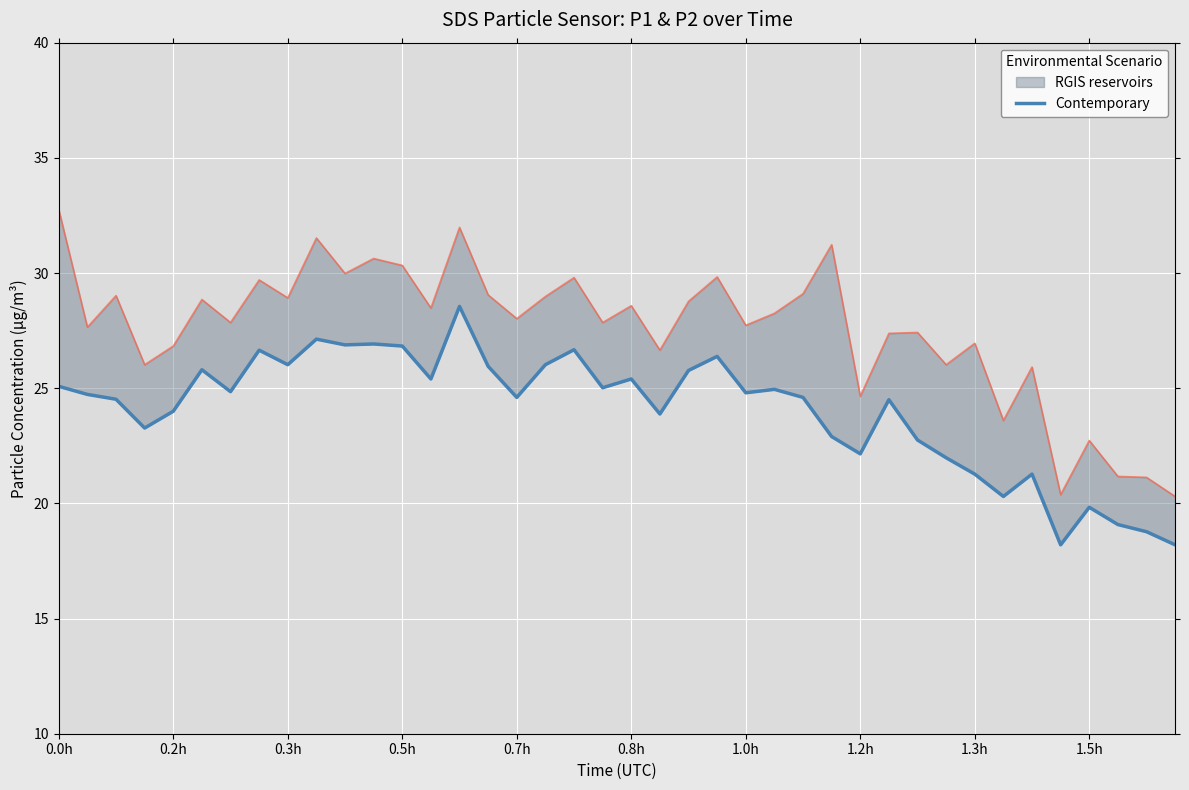

How many points are higher than both their immediate neighbors (excluding endpoints)?

12